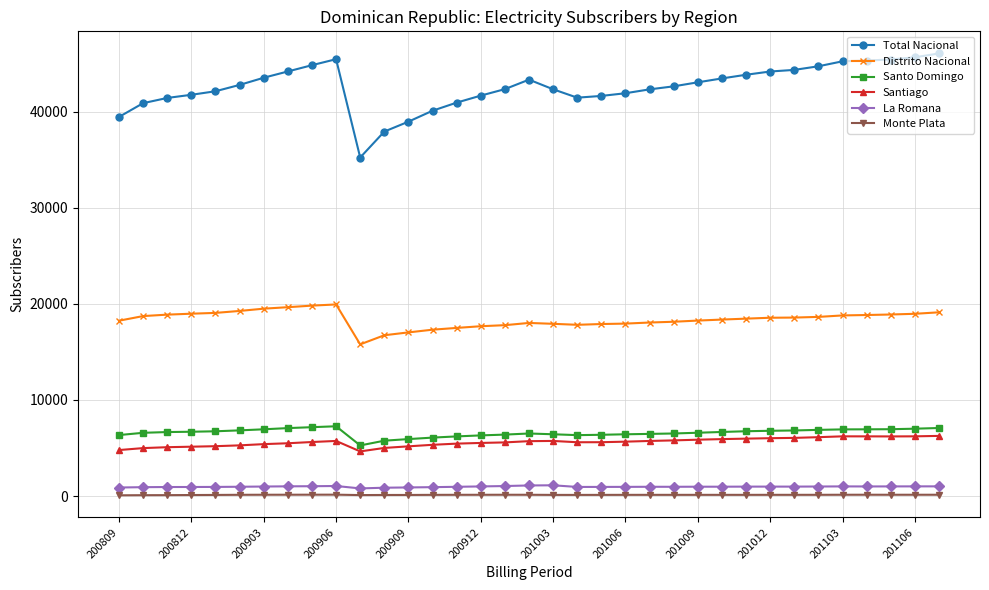

Which series has the largest total across all categories?

Total Nacional